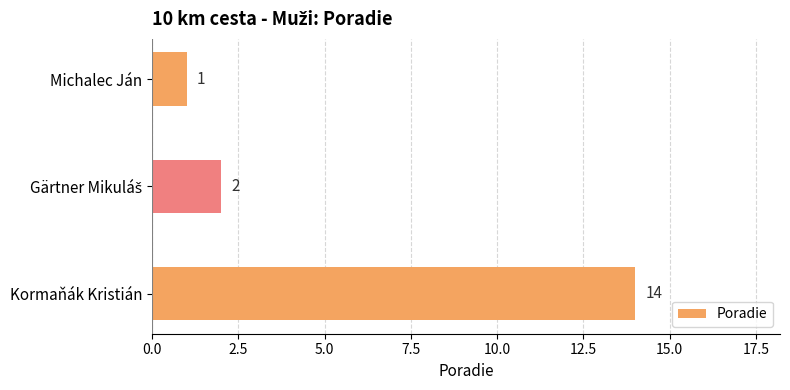

Is it true that the value at Kormaňák Kristián is 6?

False